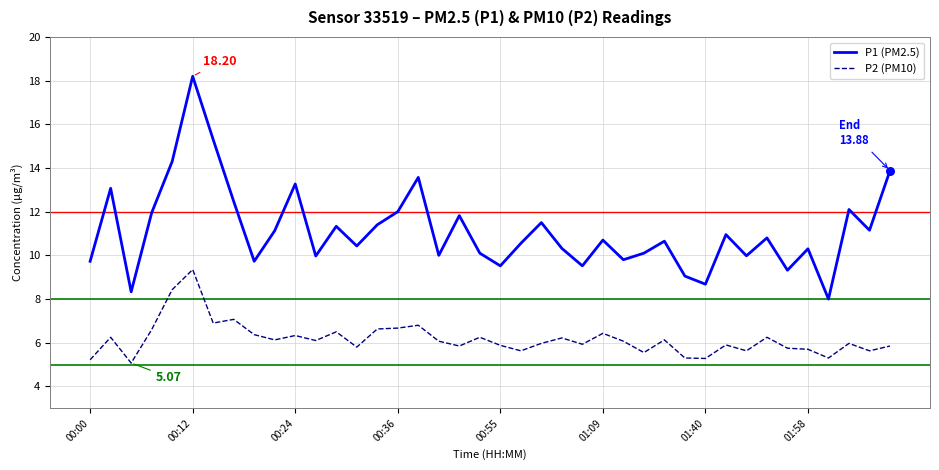

Which series has the largest total across all categories?

P1 (PM2.5)